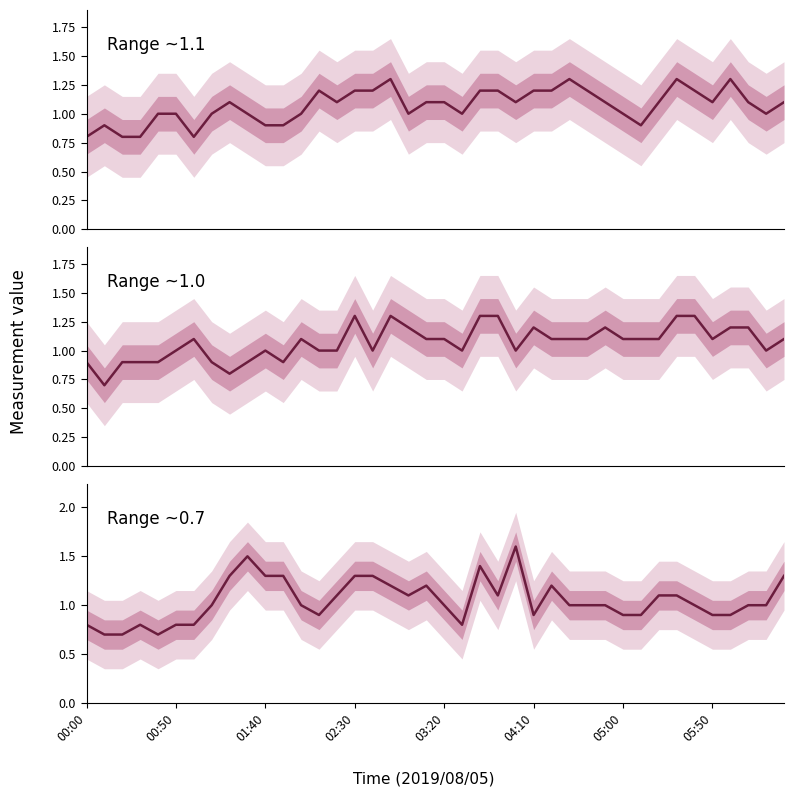

Reading right to left, transcribe all the data shown in this chart.

0.985: 1.1	1.0	1.2	1.2	1.1	1.3	1.3	1.1	1.1	1.1	1.2	1.1	1.1	1.1	1.2	1.0	1.3	1.3	1.0	1.1	1.1	1.2	1.3	1.0	1.3	1.0	1.0	1.1	0.9	1.0	0.9	0.8	0.9	1.1	1.0	0.9	0.9	0.9	0.7	0.9
0.685: 1.3	1.0	1.0	0.9	0.9	1.0	1.1	1.1	0.9	0.9	1.0	1.0	1.0	1.2	0.9	1.6	1.1	1.4	0.8	1.0	1.2	1.1	1.2	1.3	1.3	1.1	0.9	1.0	1.3	1.3	1.5	1.3	1.0	0.8	0.8	0.7	0.8	0.7	0.7	0.8
1.085: 1.1	1.0	1.1	1.3	1.1	1.2	1.3	1.1	0.9	1.0	1.1	1.2	1.3	1.2	1.2	1.1	1.2	1.2	1.0	1.1	1.1	1.0	1.3	1.2	1.2	1.1	1.2	1.0	0.9	0.9	1.0	1.1	1.0	0.8	1.0	1.0	0.8	0.8	0.9	0.8